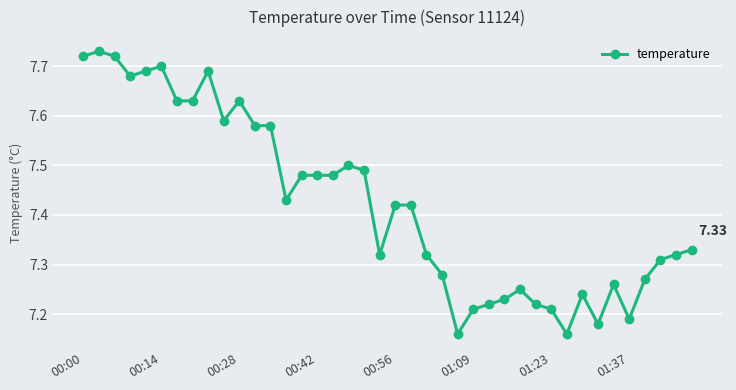

True or false: the data has more than 1 interior local peaks.

True